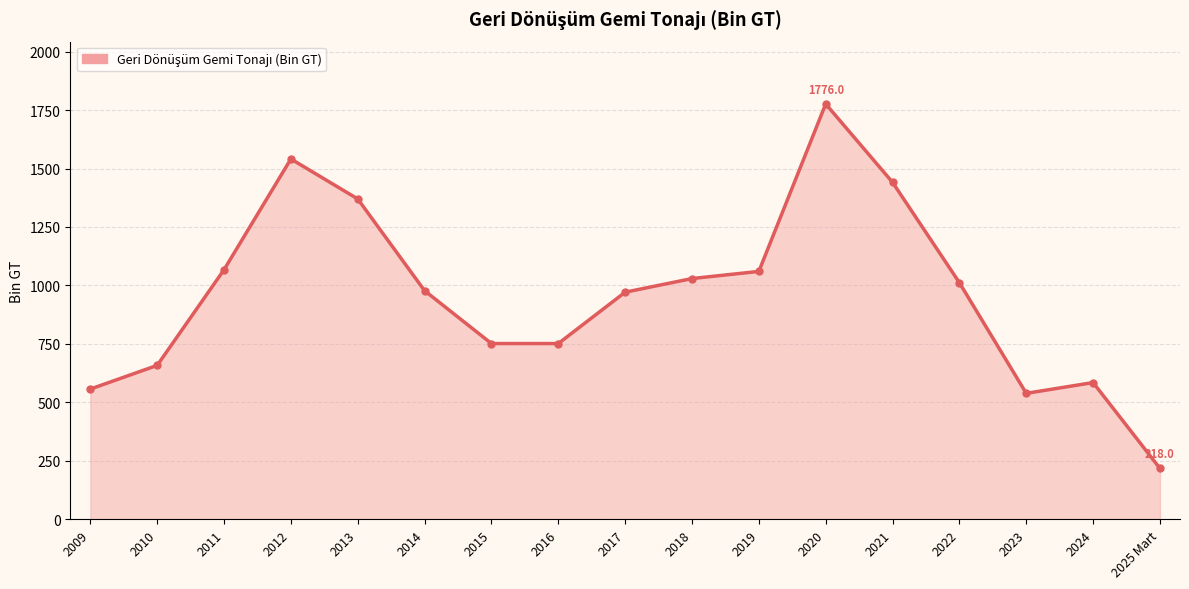

What is the label of the 16th point from the right?

2010